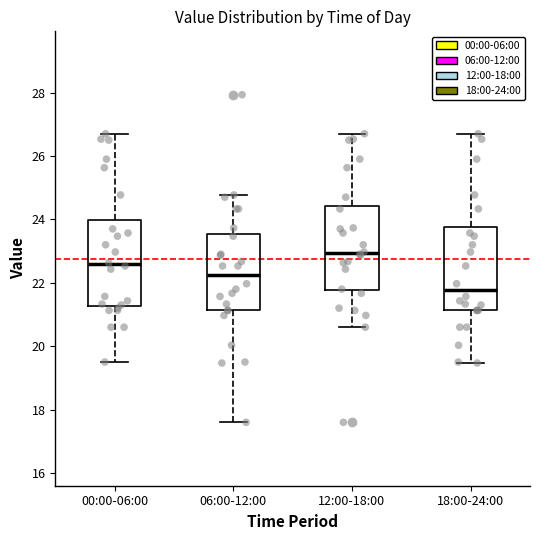

Where does the upper whisker of the box for 06:00-12:00 end on the y-axis? The values are not printed on the chart, so give them approximately, as read against the axis.

24.8